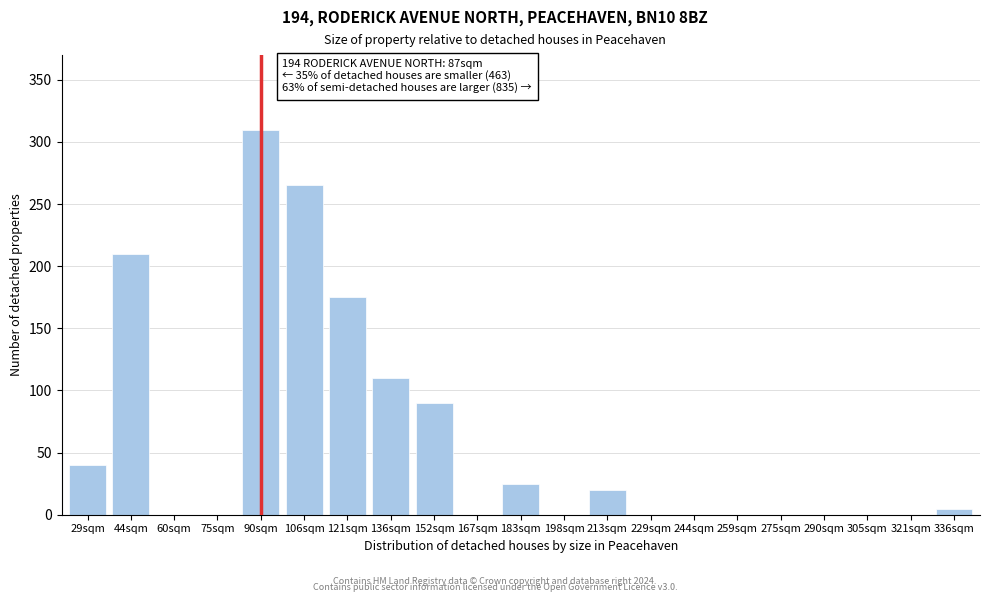

Reading left to right, what are all the values shown in this chart?

29sqm=40	44sqm=210	60sqm=0	75sqm=0	90sqm=310	106sqm=265	121sqm=175	136sqm=110	152sqm=90	167sqm=0	183sqm=25	198sqm=0	213sqm=20	229sqm=0	244sqm=0	259sqm=0	275sqm=0	290sqm=0	305sqm=0	321sqm=0	336sqm=5